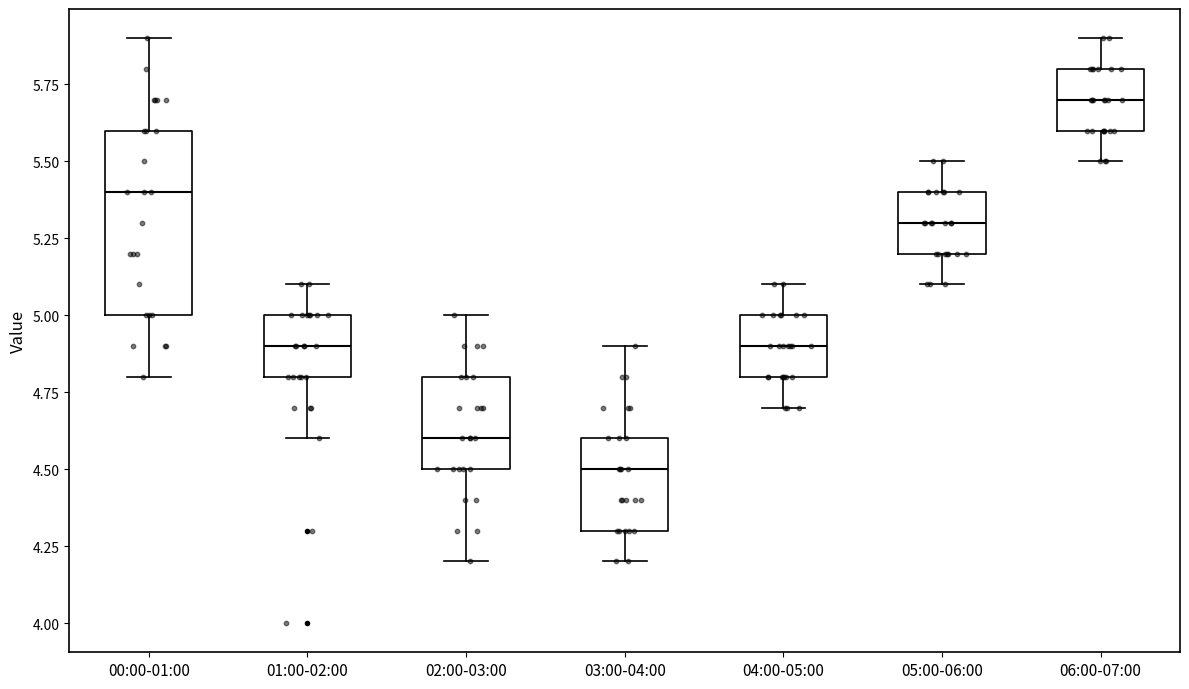

Reading left to right, read every box against the y-axis: the position of its median line, the range the box covers, and the ends of its whiskers. The values are not printed on the chart, so give them approximately, as read against the axis.

00:00-01:00: median 5.4, box 5.0 to 5.6, whiskers 4.8 to 5.9
01:00-02:00: median 4.9, box 4.8 to 5.0, whiskers 4.6 to 5.1
02:00-03:00: median 4.6, box 4.5 to 4.8, whiskers 4.2 to 5.0
03:00-04:00: median 4.5, box 4.3 to 4.6, whiskers 4.2 to 4.9
04:00-05:00: median 4.9, box 4.8 to 5.0, whiskers 4.7 to 5.1
05:00-06:00: median 5.3, box 5.2 to 5.4, whiskers 5.1 to 5.5
06:00-07:00: median 5.7, box 5.6 to 5.8, whiskers 5.5 to 5.9